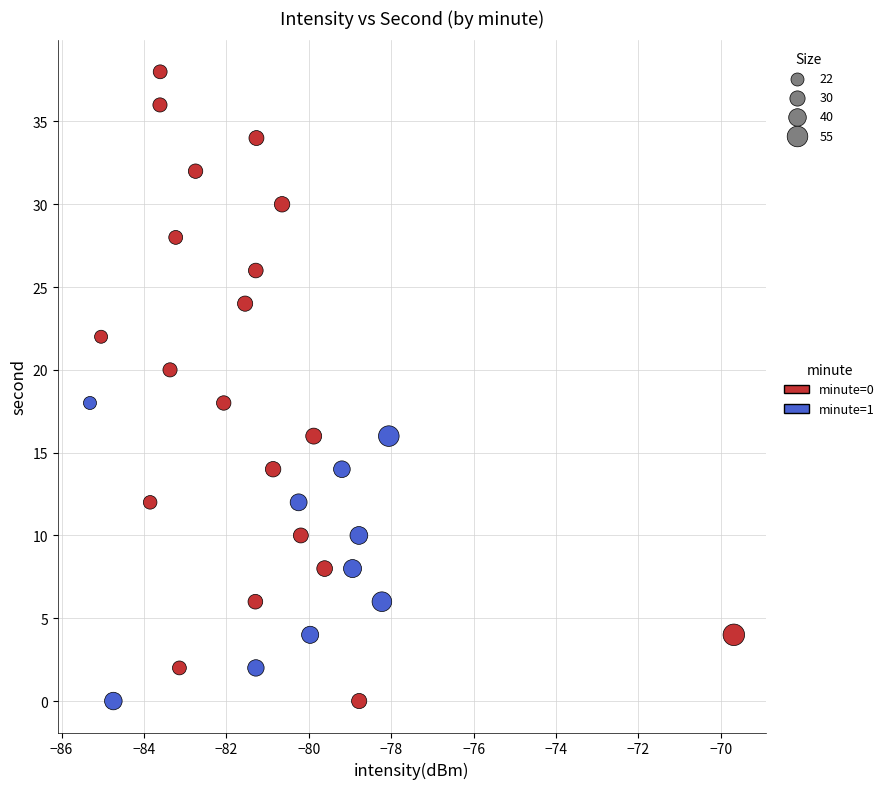

Which series contains the highest Y value?

minute=0